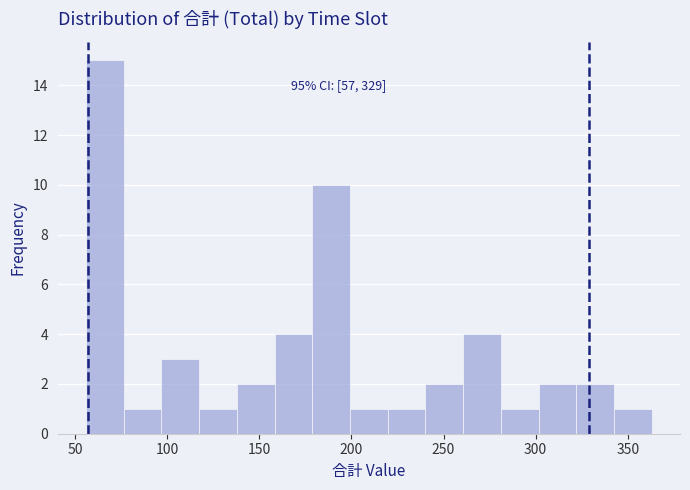

Over which range of the x-axis is the bar tallest?

55 to 75